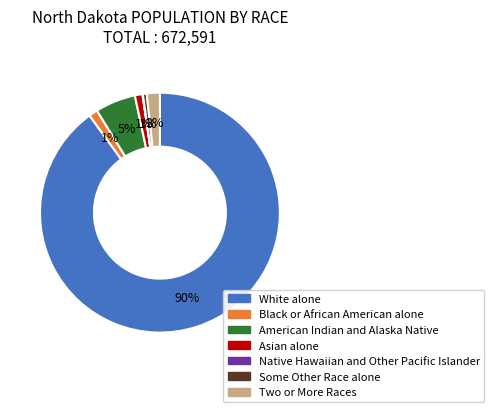

To the nearest percent, what is the difference between the largest and smallest slice percentages?

90%